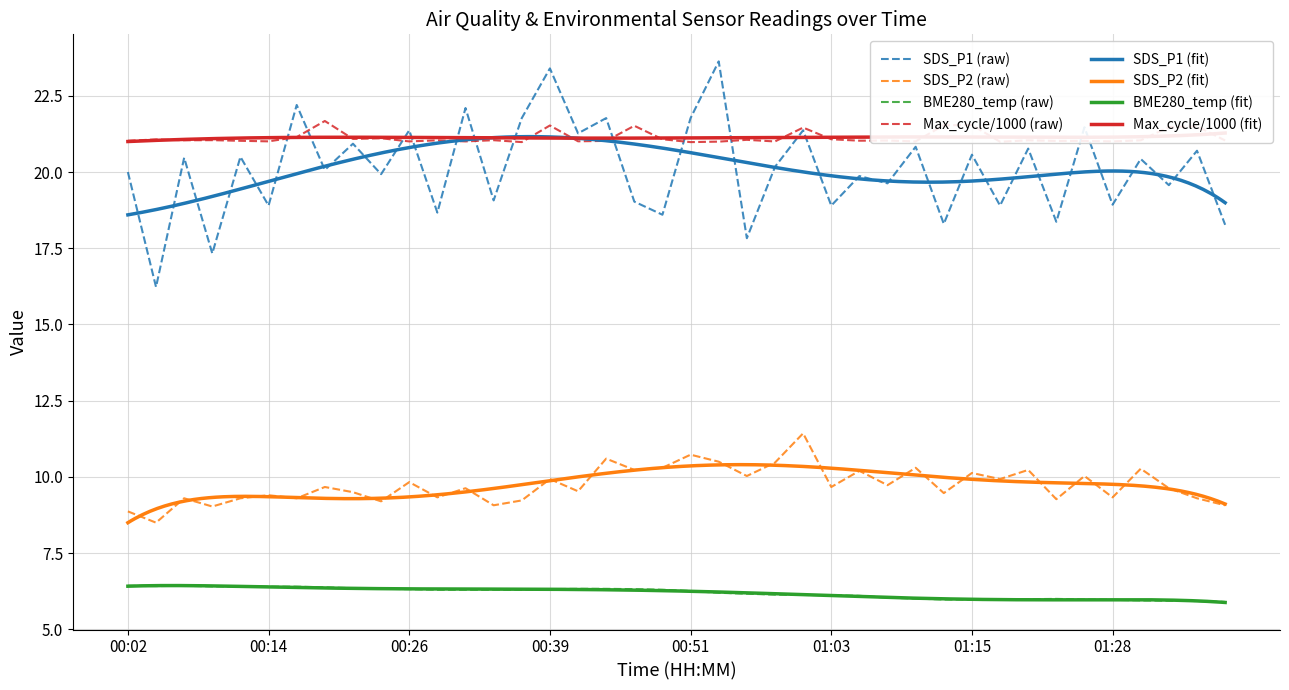

What position from the left is 00:24?

10